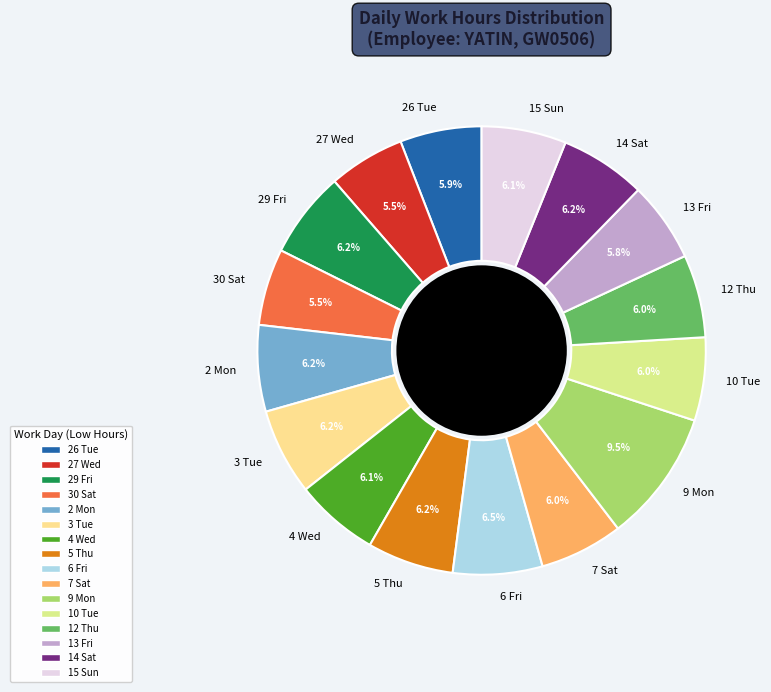

Combined, do 26 Tue and 29 Fri account for over 50%?

No